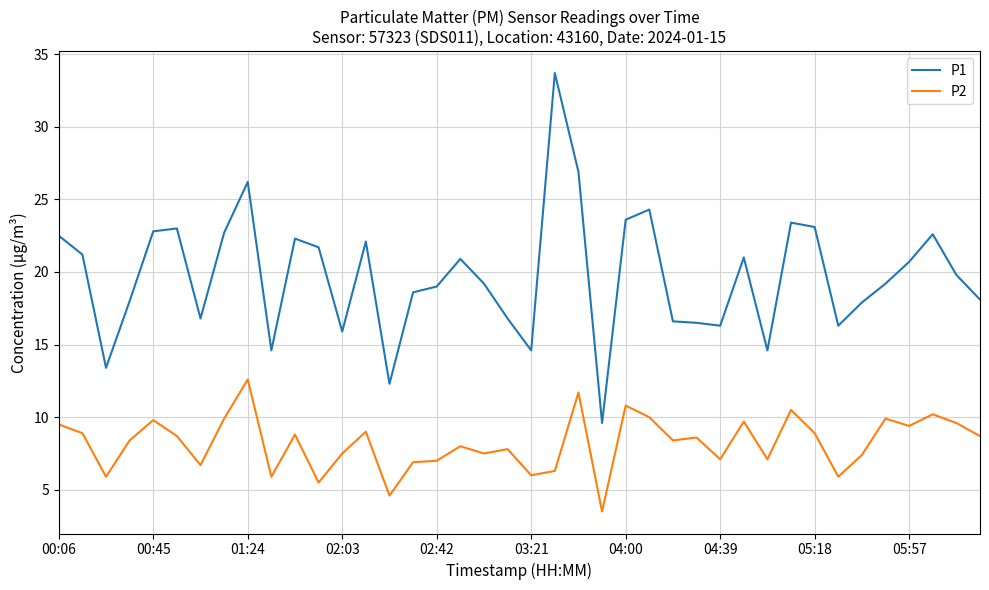

Which series has the largest range (max minus min)?

P1